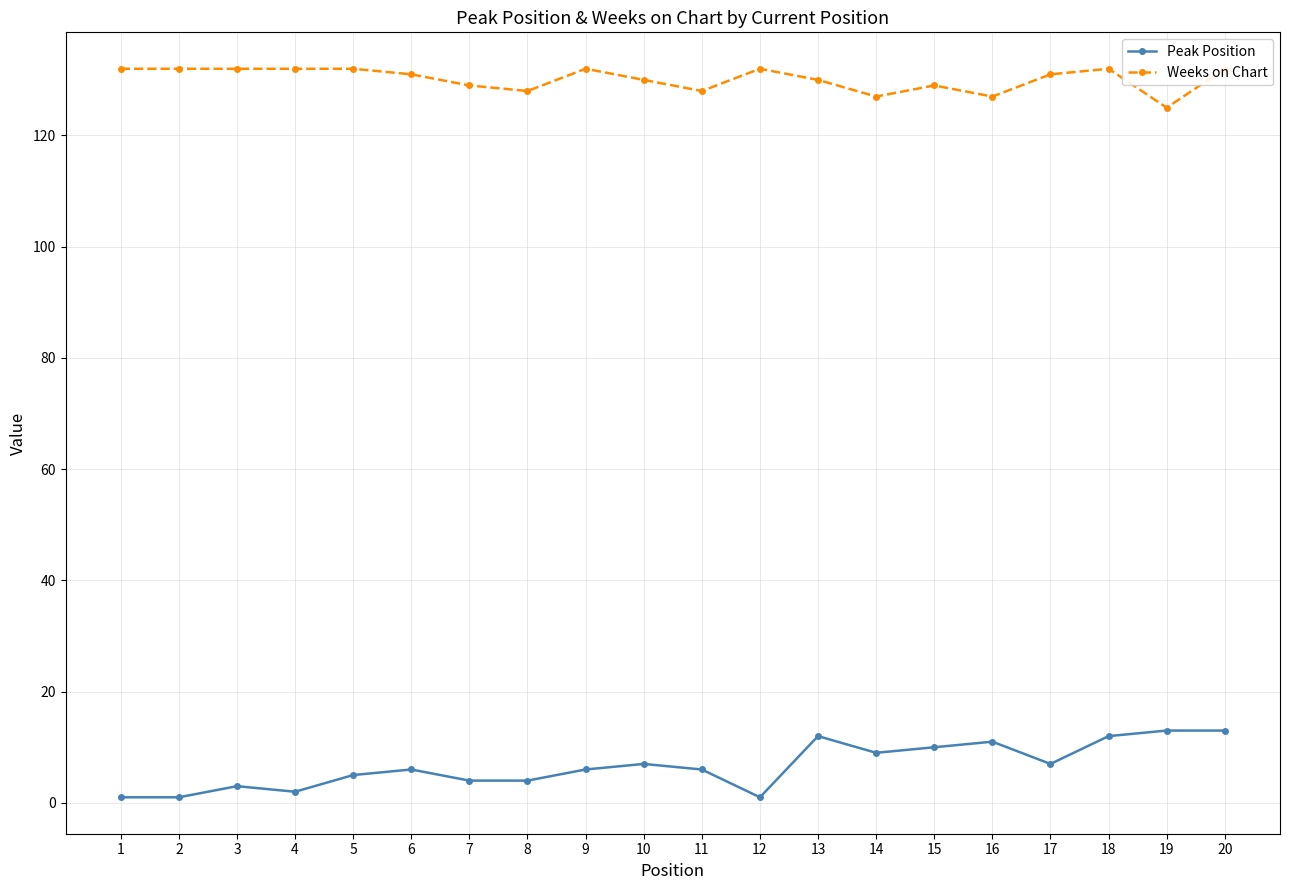

What is the minimum value for Weeks on Chart?

125